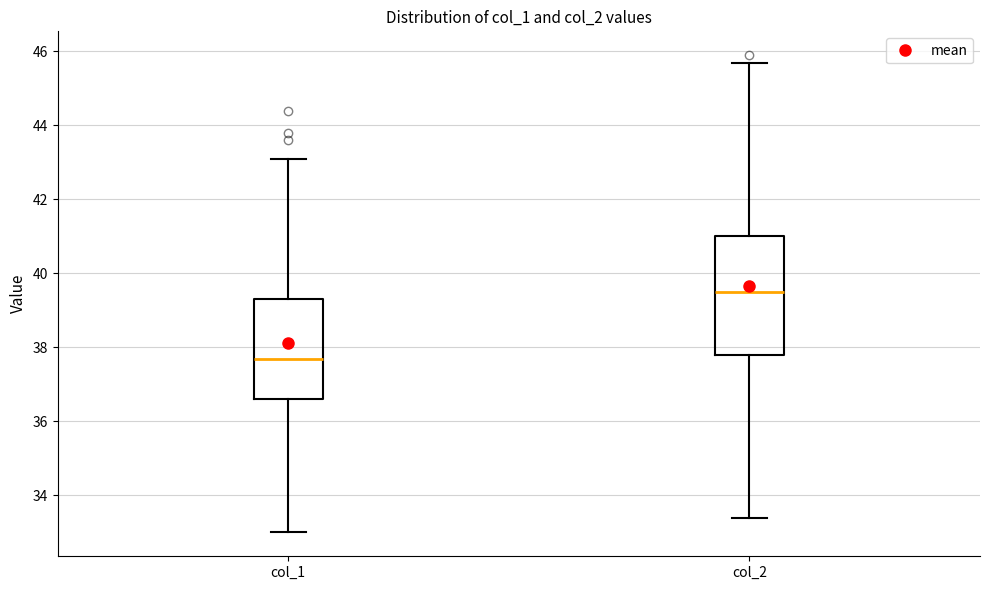

Reading left to right, read every box against the y-axis: the position of its median line, the range the box covers, and the ends of its whiskers. The values are not printed on the chart, so give them approximately, as read against the axis.

col_1: median 37.8, box 36.6 to 39.4, whiskers 33.0 to 43.2
col_2: median 39.6, box 37.8 to 41.0, whiskers 33.4 to 45.8